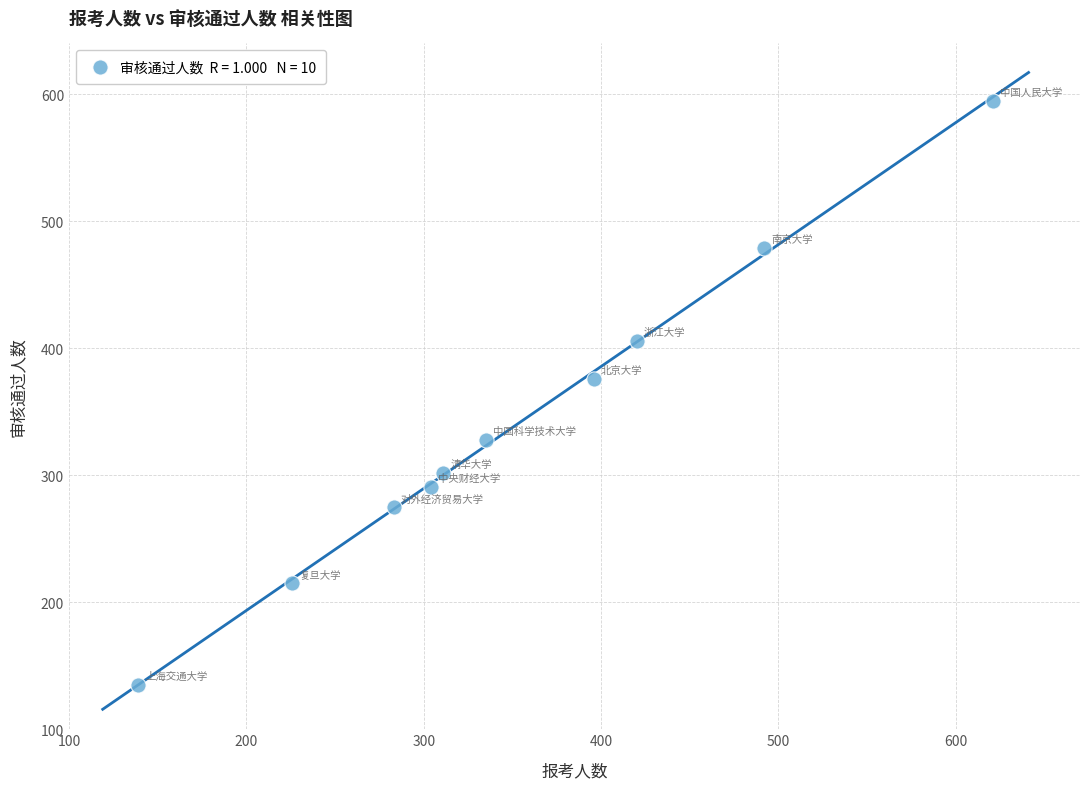

What is the range of Y values (max minus min)?

460